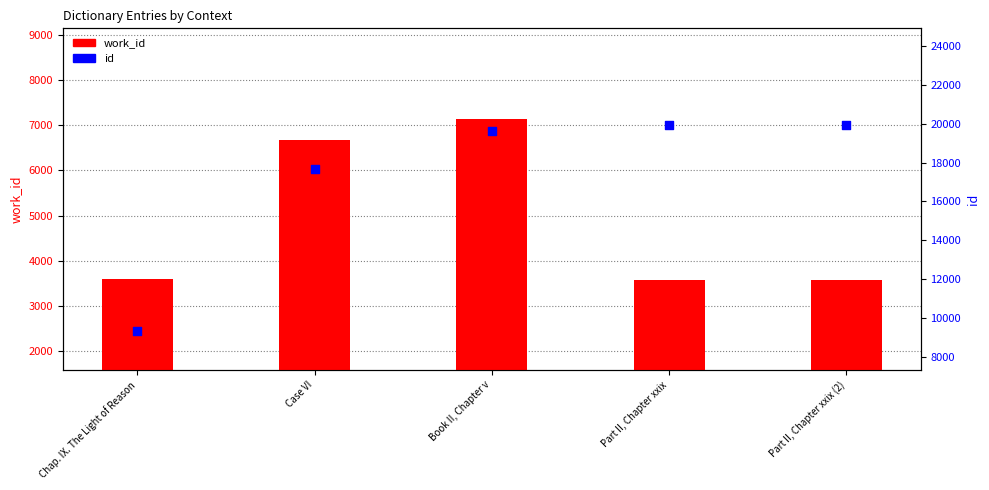

What are all the series names shown in the legend?

work_id, id